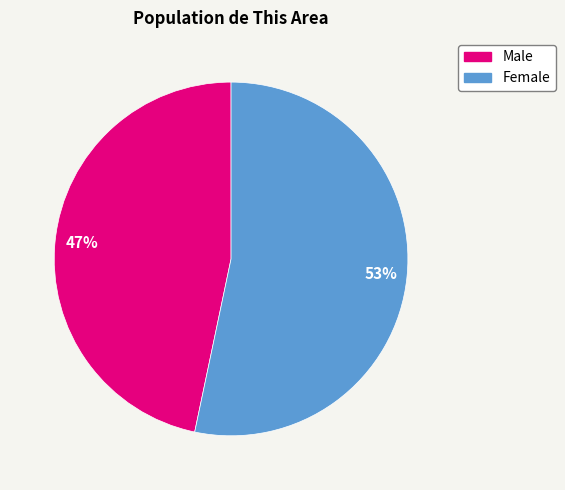

Rank the categories by value from highest to lowest.

Female, Male